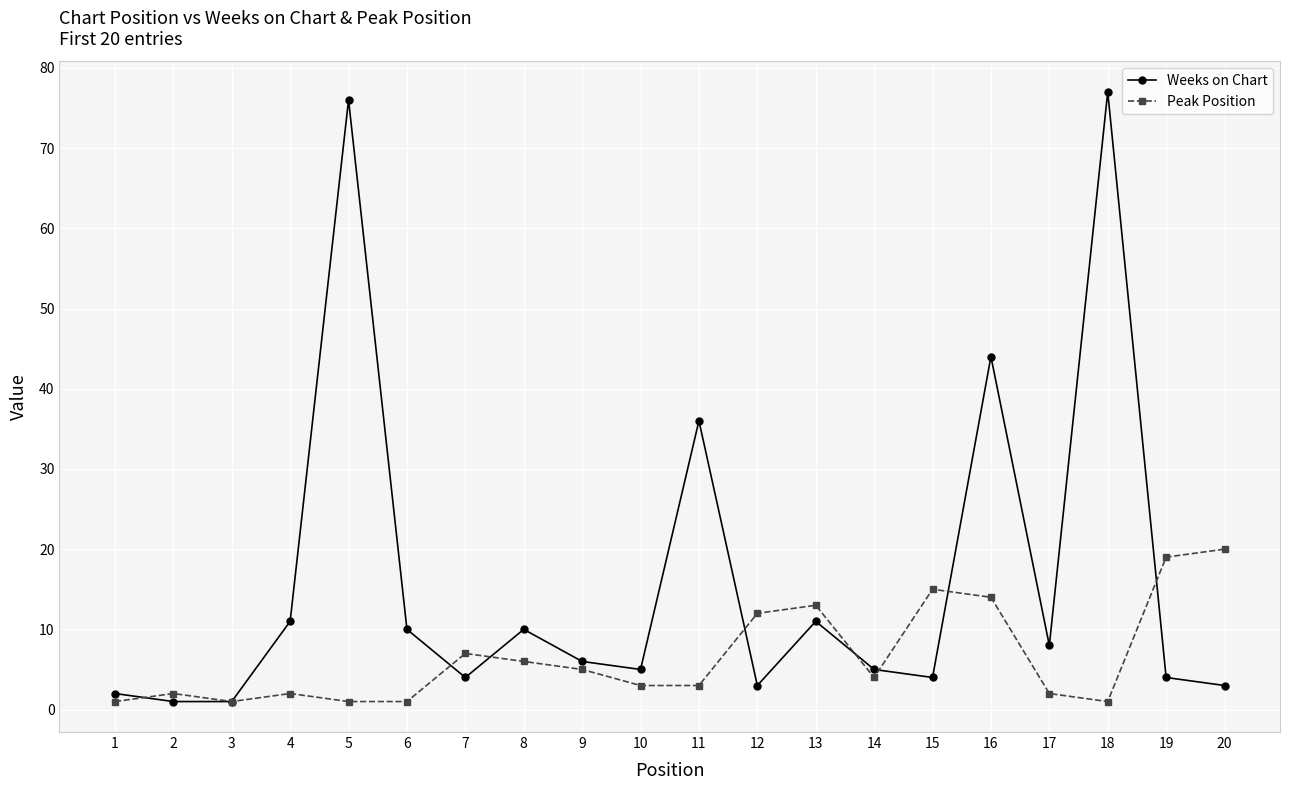

True or false: Weeks on Chart has more than 2 points higher than both neighbors.

True